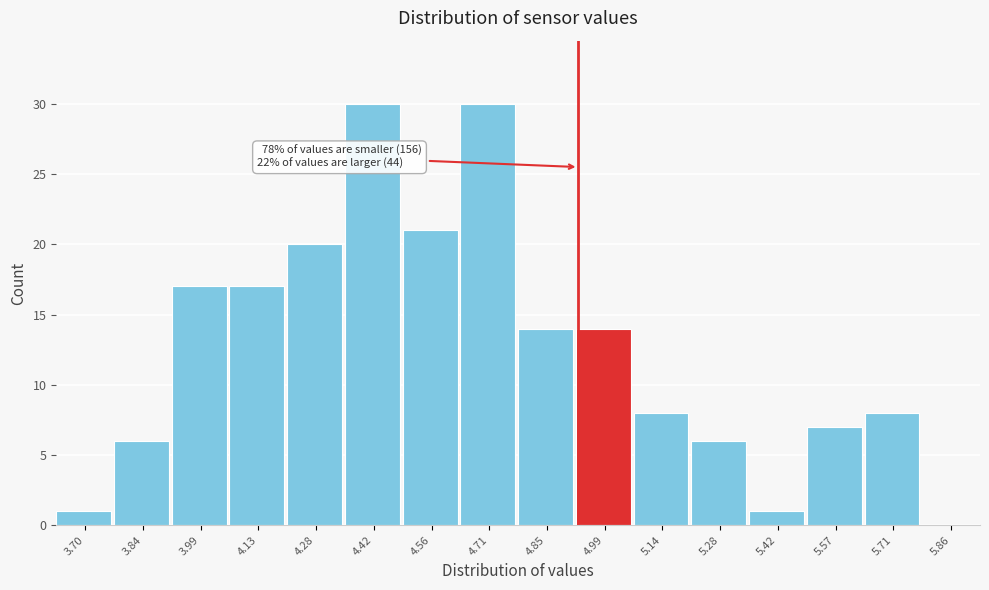

Reading right to left, what are all the values shown in this chart?

5.86=0	5.71=8	5.57=7	5.42=1	5.28=6	5.14=8	4.99=14	4.85=14	4.71=30	4.56=21	4.42=30	4.28=20	4.13=17	3.99=17	3.84=6	3.70=1